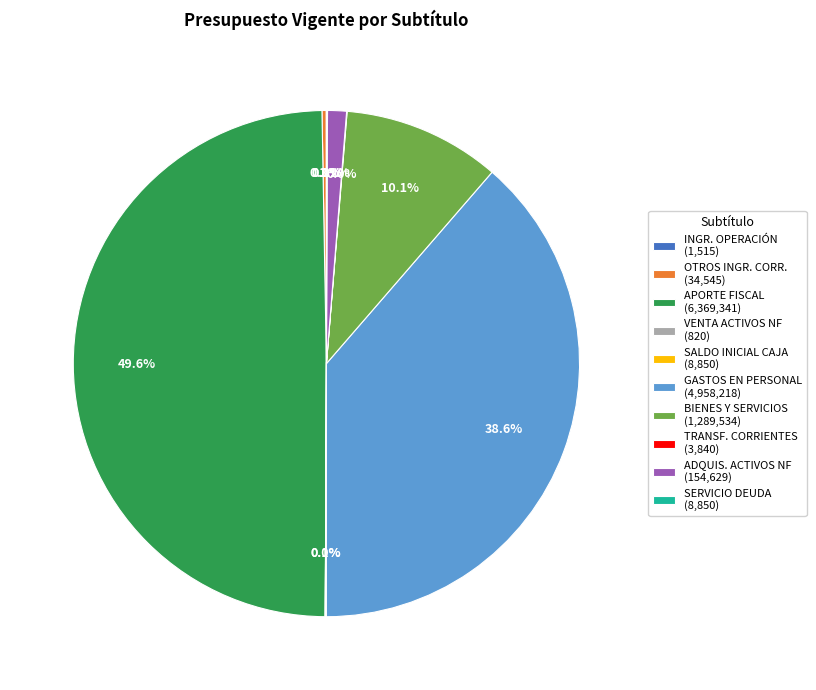

To the nearest percent, what is the average slice percentage?

10%